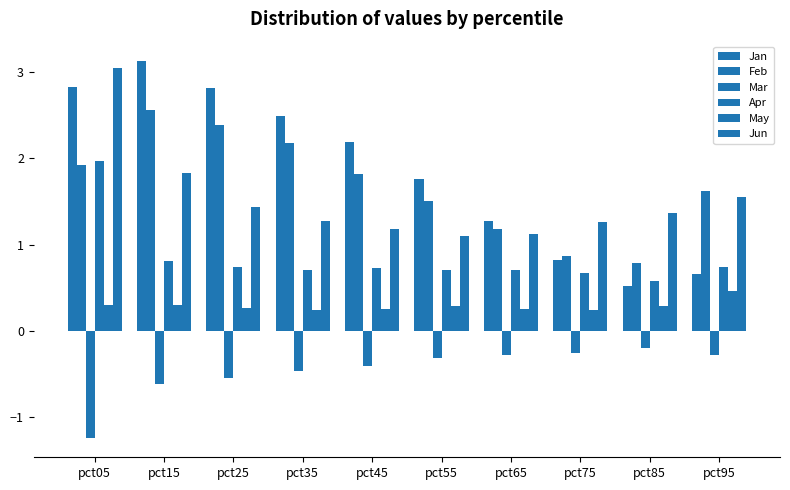

Is it true that Apr equals 1.2 at pct55?

False